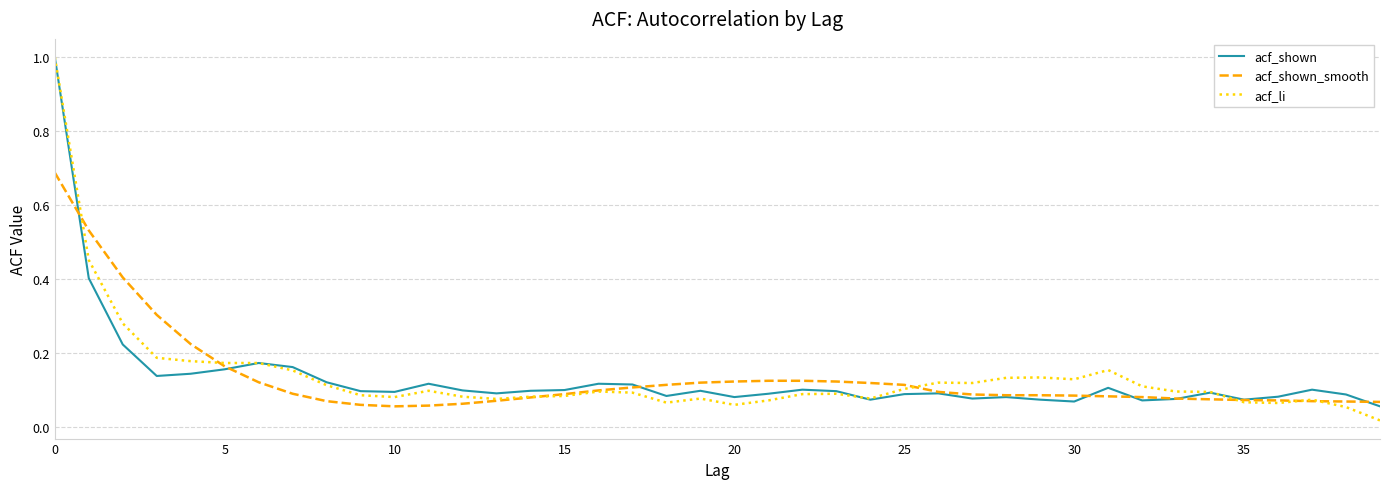

What is the sum of all acf_shown_smooth values?

5.4